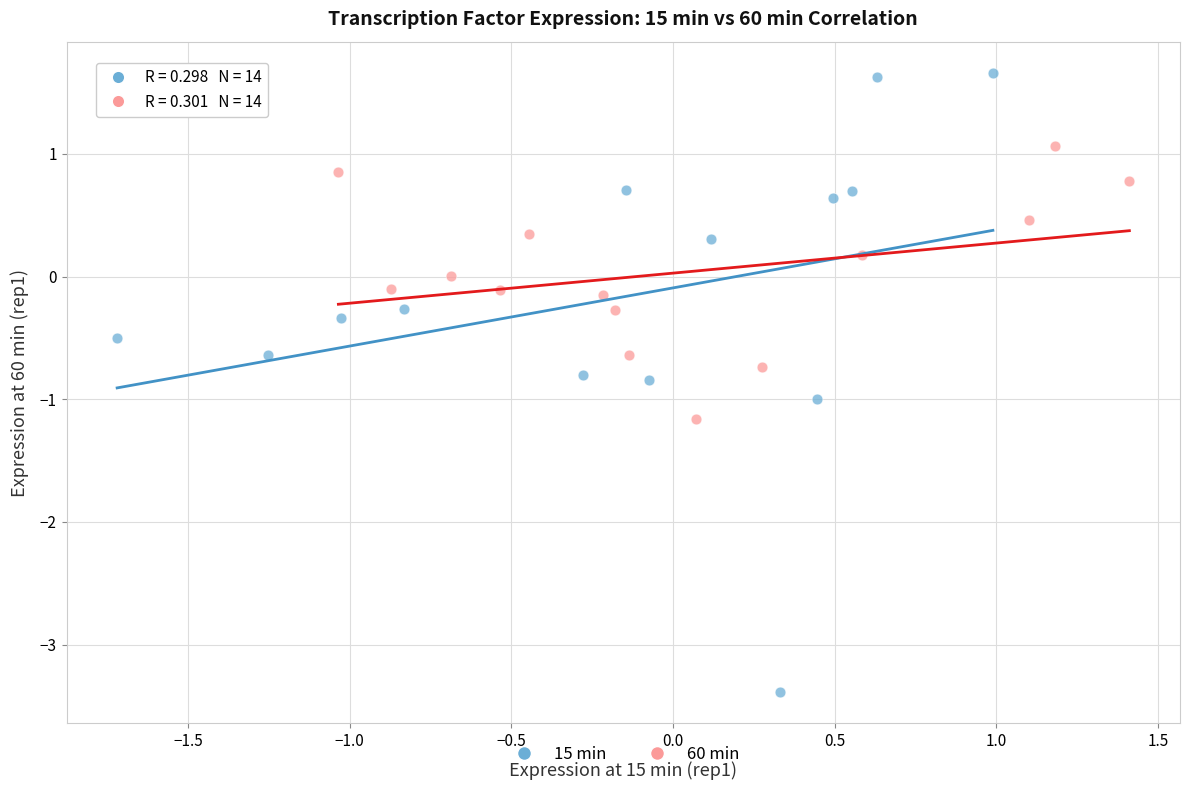

Which series reaches the maximum Y coordinate?

15 min